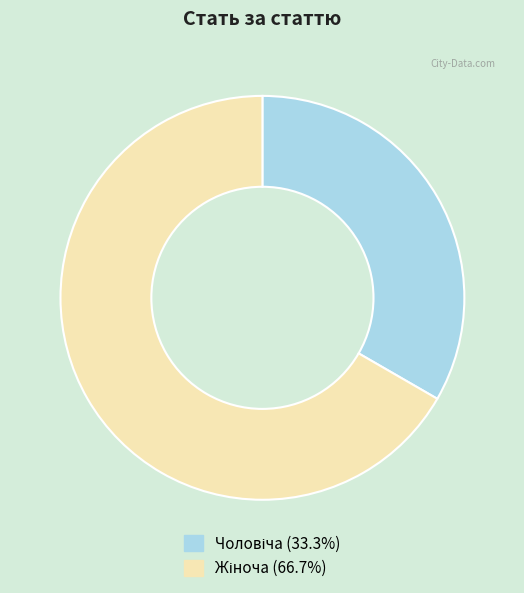

Is there any slice that represents more than half of the pie?

Yes